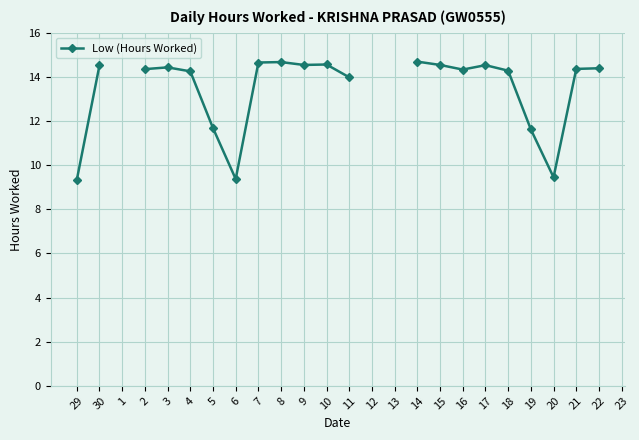

Does the chart display data point markers on the line(s)?

Yes